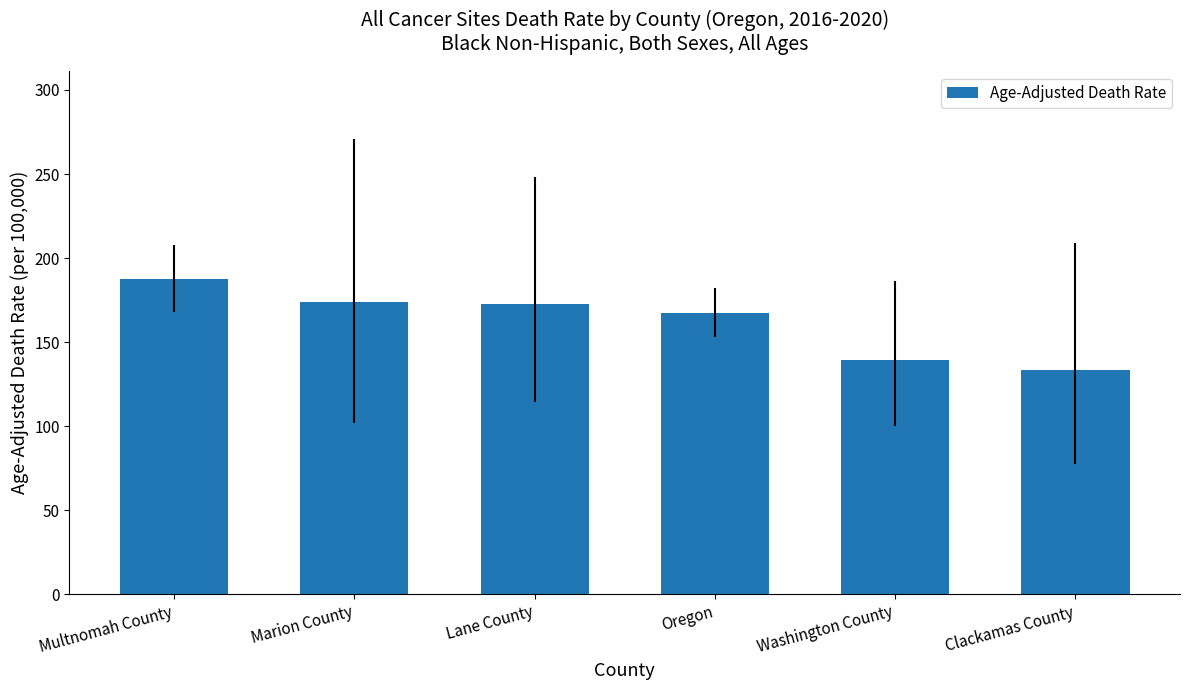

What is the change in value from Lane County to Washington County?

-33.7